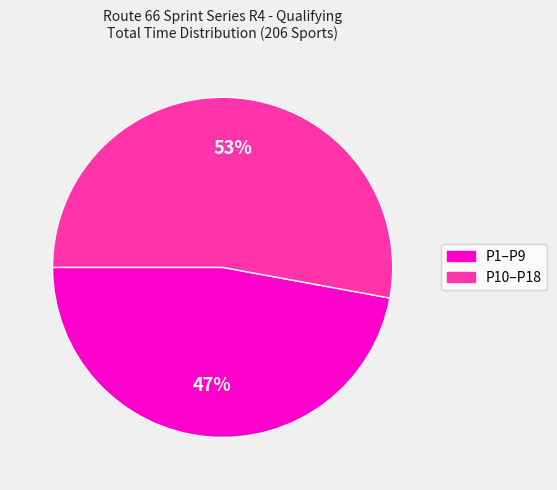

To the nearest percent, what is the difference between the largest and smallest slice percentages?

6%